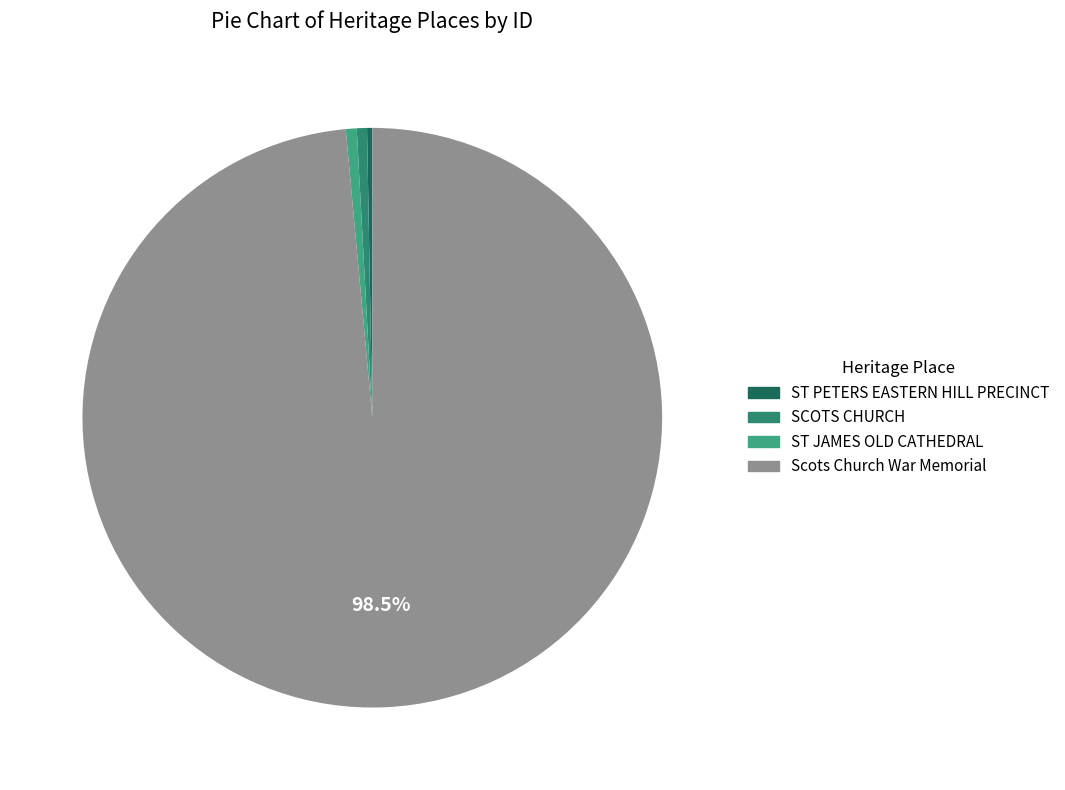

Is it true that Scots Church War Memorial is 90% of the pie?

False